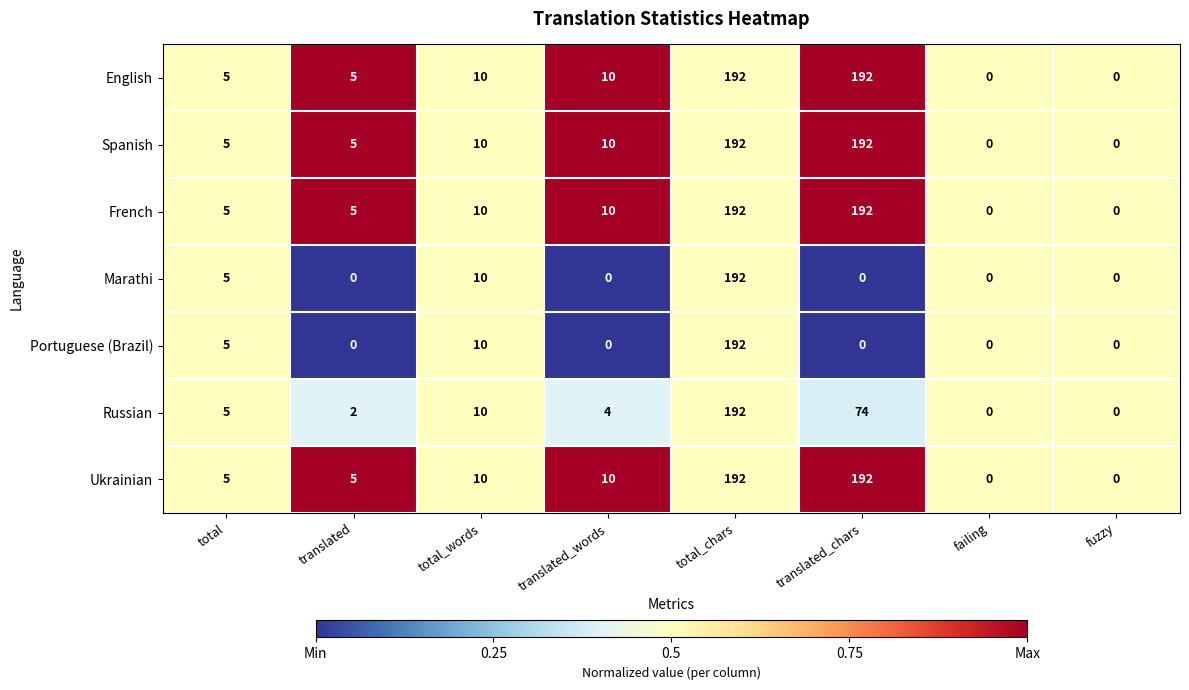

What is the difference between the highest and lowest values at translated_chars?

192